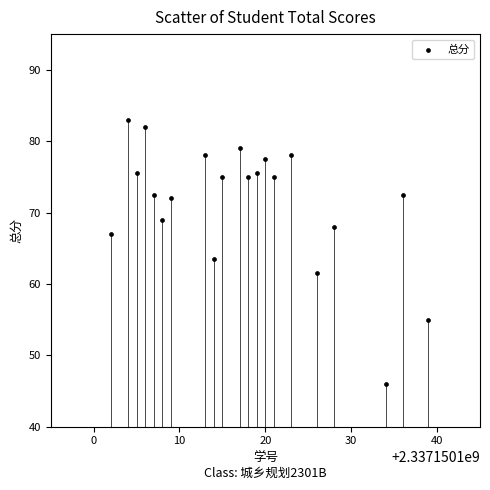

What is the range of Y values (max minus min)?

37.0